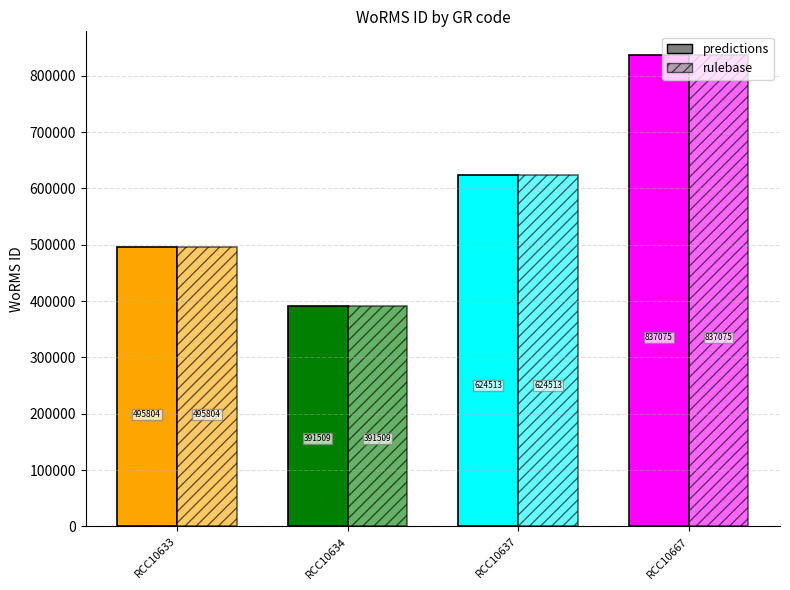

At which label does predictions first exceed 624513?

RCC10667